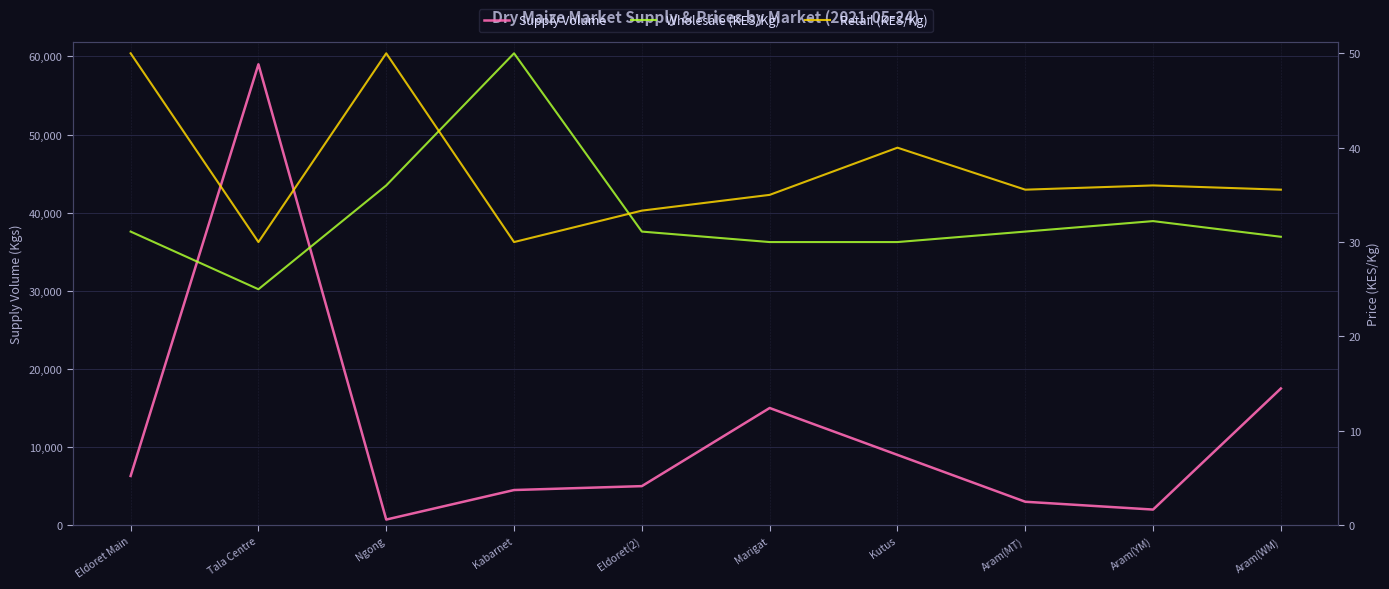

What is the difference between the maximum and second lowest values in the Supply Volume series?

57000